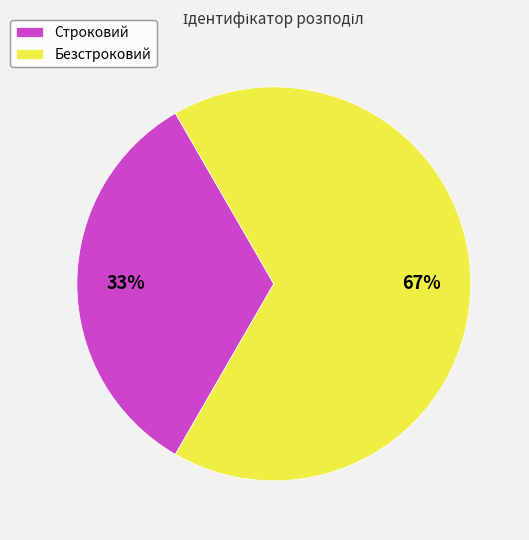

To the nearest percent, what is the combined percentage of Строковий and Безстроковий?

100%